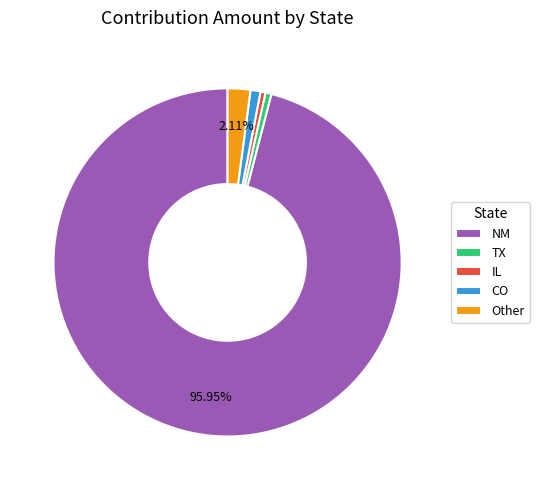

Is it true that TX is 11% of the pie?

False